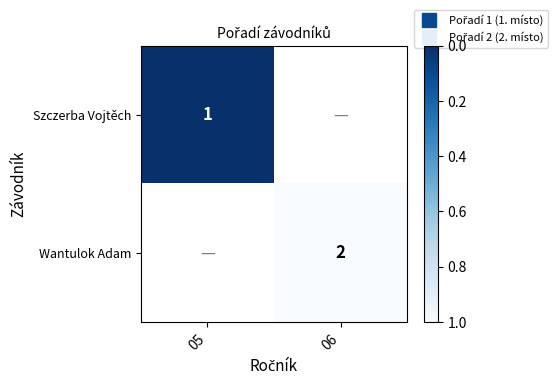

How many series are shown in this chart?

2